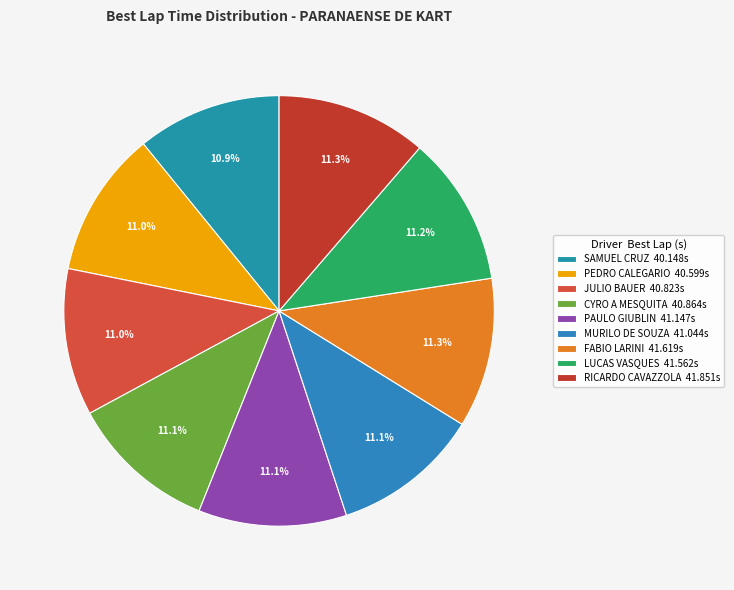

To the nearest percent, what portion does JULIO BAUER represent?

11%